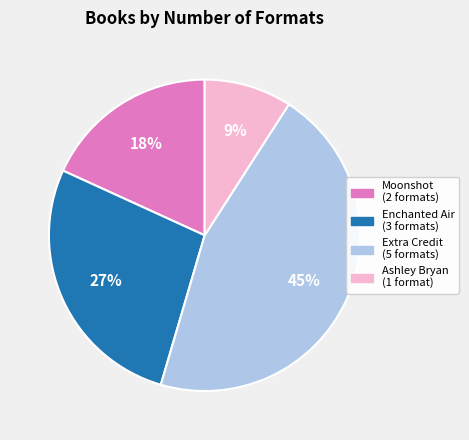

Is there any slice that represents more than half of the pie?

No